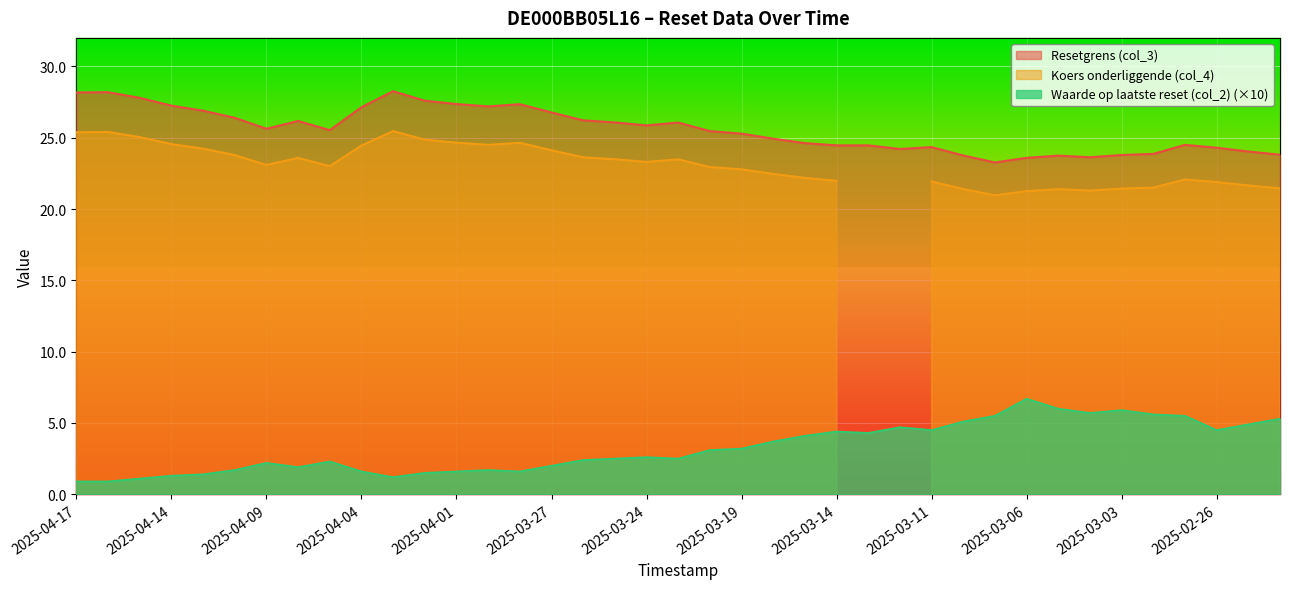

What is the difference between the Resetgrens (col_3) values at 2025-03-19 and 2025-04-01?

2.1